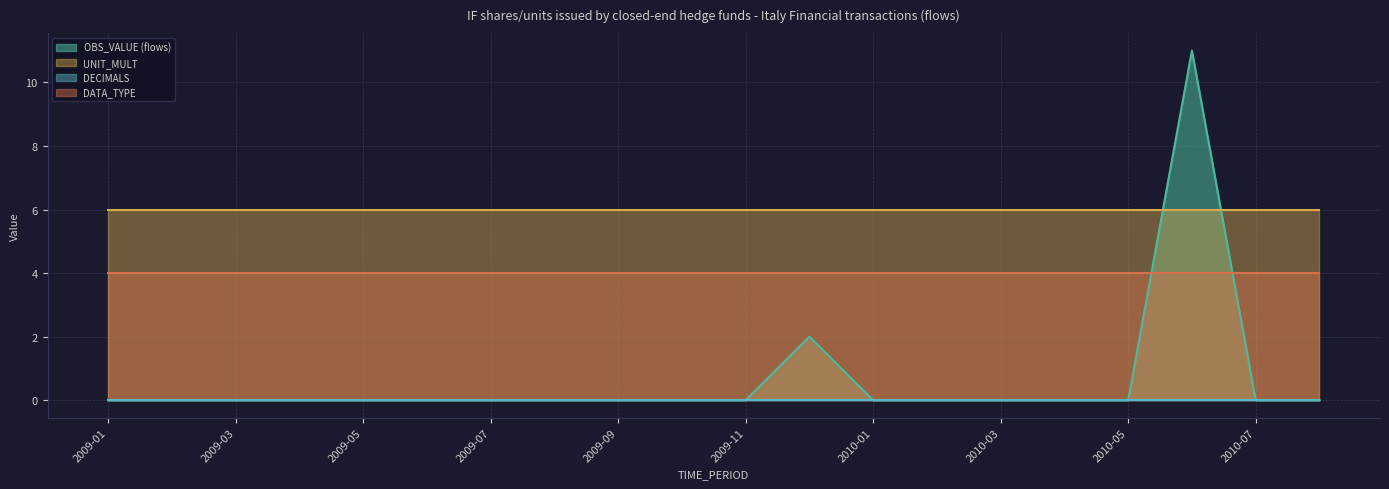

Reading right to left, what are all the values shown in this chart?

OBS_VALUE: 0	0	11	0	0	0	0	0	2	0	0	0	0	0	0	0	0	0	0	0
UNIT_MULT: 6	6	6	6	6	6	6	6	6	6	6	6	6	6	6	6	6	6	6	6
DECIMALS: 0	0	0	0	0	0	0	0	0	0	0	0	0	0	0	0	0	0	0	0
DATA_TYPE_NUM: 4	4	4	4	4	4	4	4	4	4	4	4	4	4	4	4	4	4	4	4